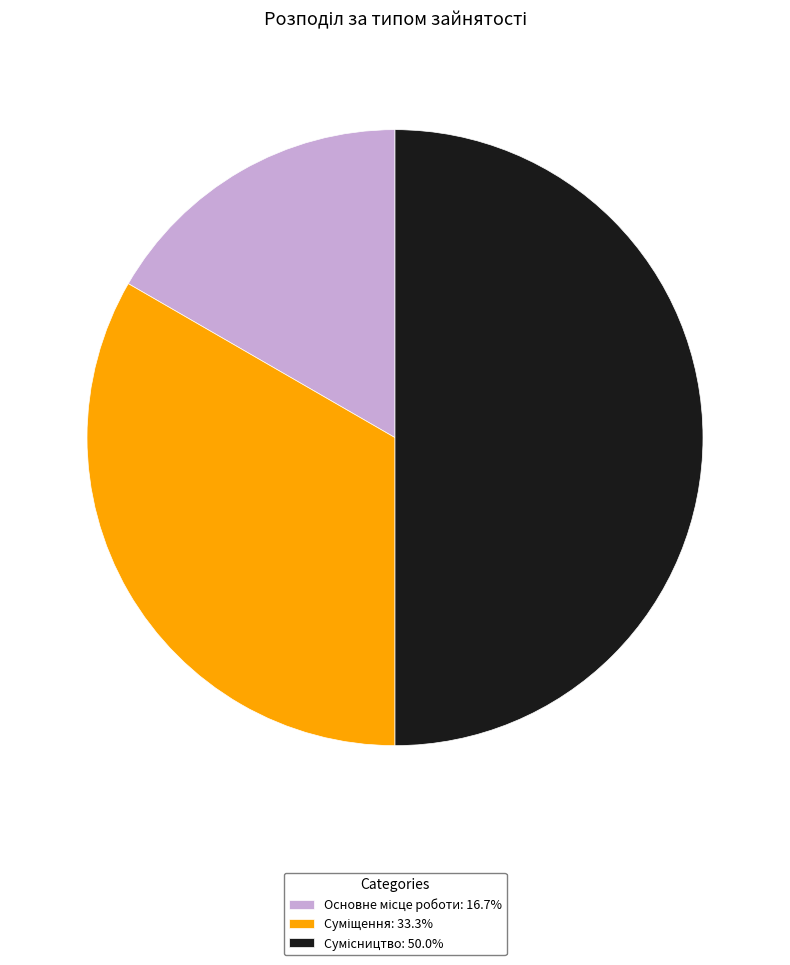

Combined, do Сумісництво and Основне місце роботи account for over 50%?

Yes